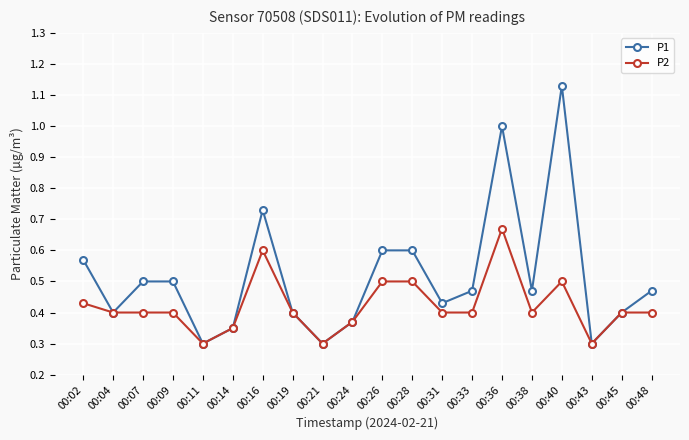

The P1 series shows 0.5 at 00:48. True or false?

True